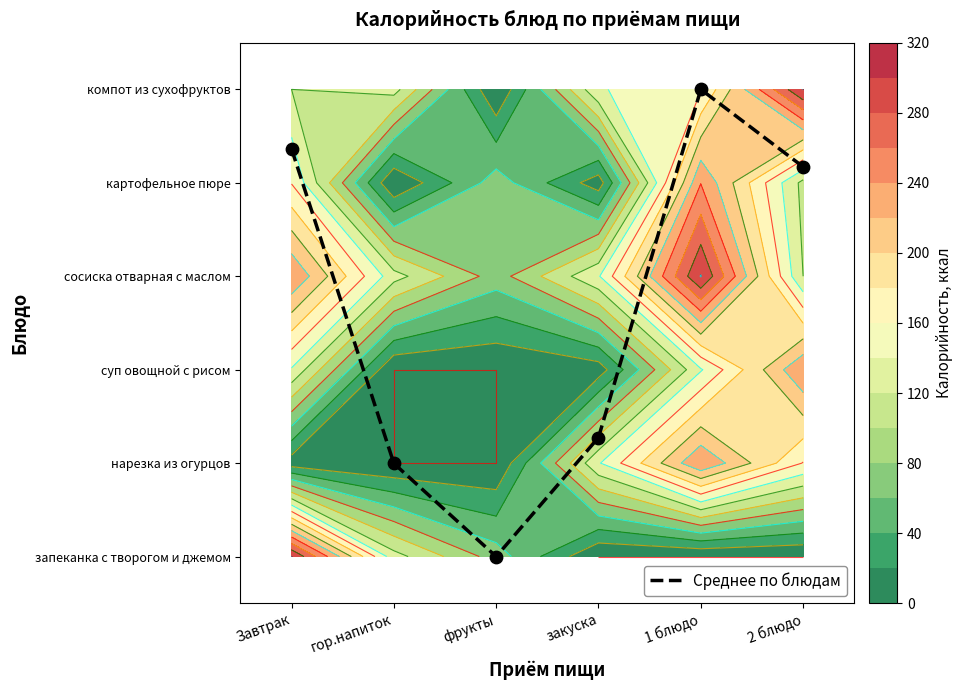

How many data points are less than 4?

3